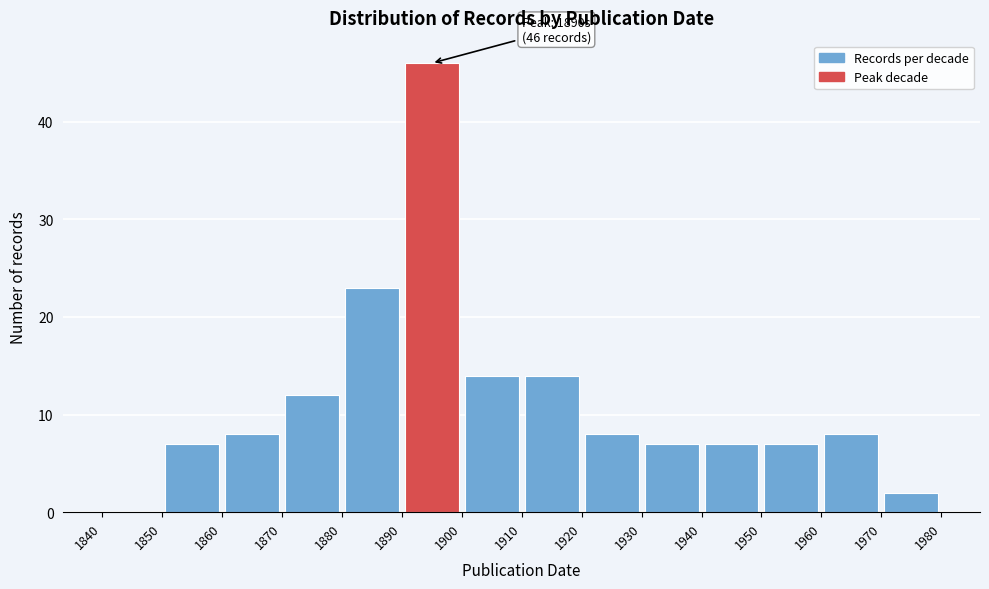

Over which range of the x-axis is the bar tallest?

1890 to 1900